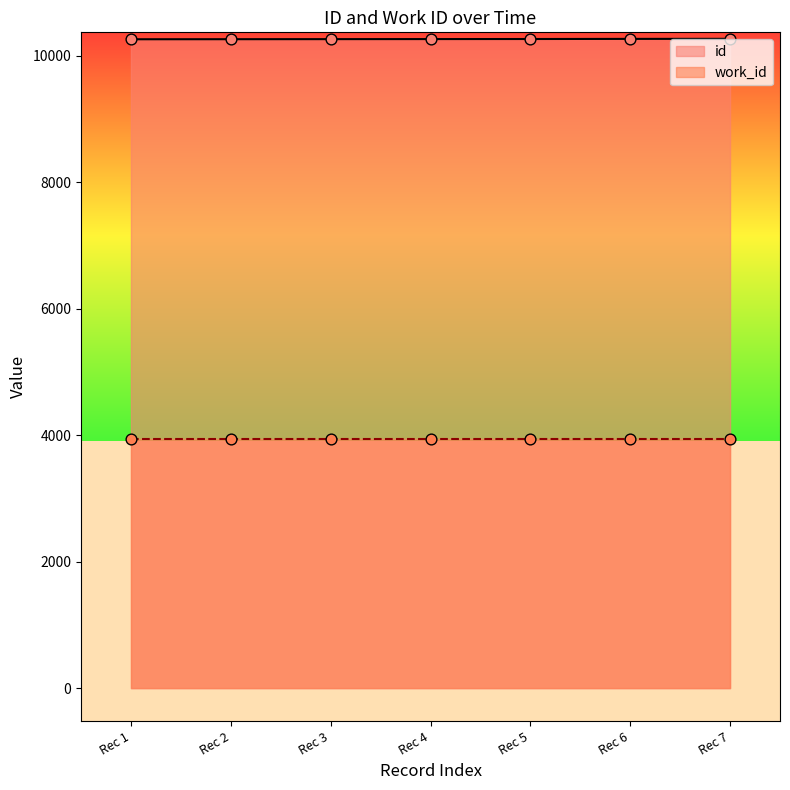

The value of id at Rec 3 is 10264. True or false?

True